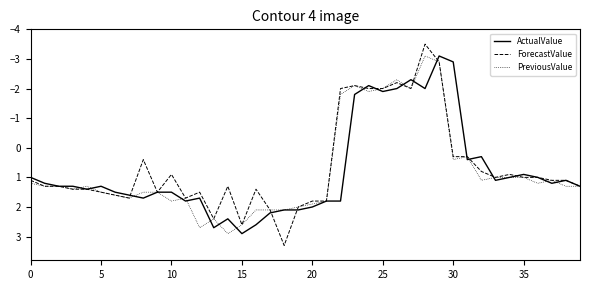

What is the lowest value of the PreviousValue series?

-3.1